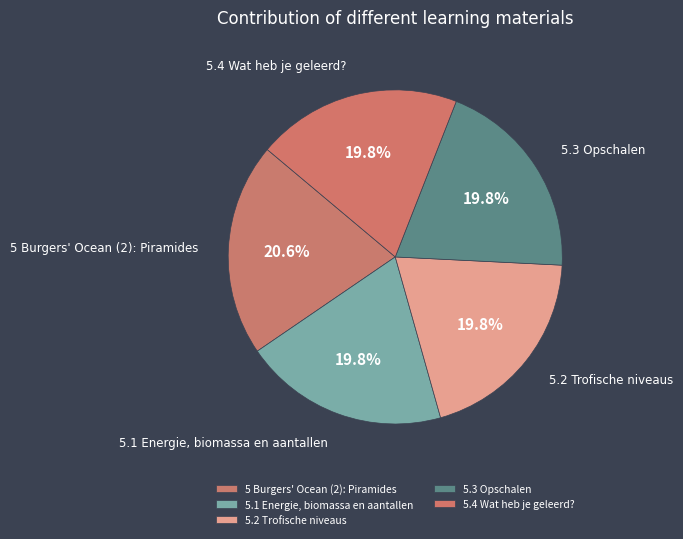

Which has a higher value, 5 Burgers' Ocean (2): Piramides or 5.2 Trofische niveaus?

5 Burgers' Ocean (2): Piramides